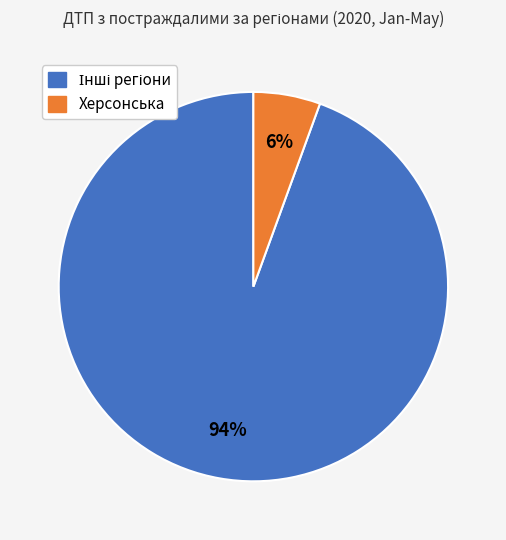

How many slices are in this pie chart?

2